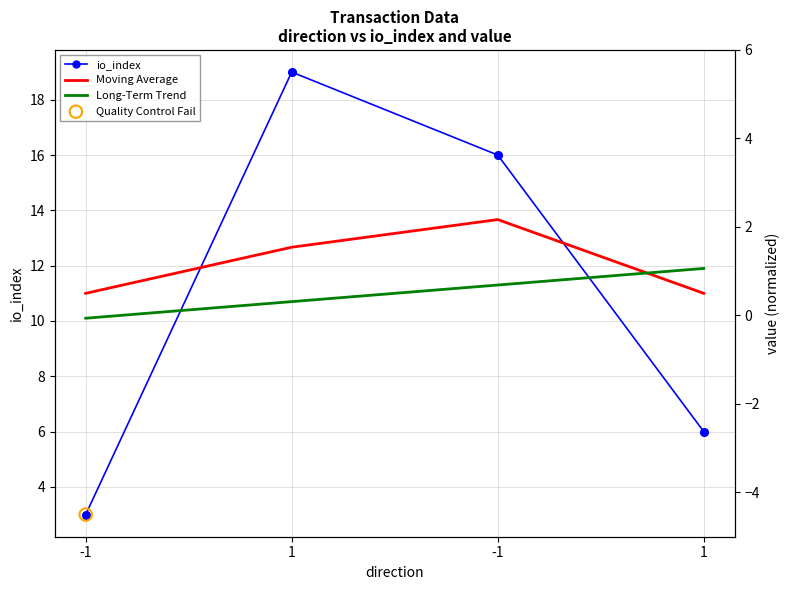

Is the value of Long-Term Trend at 1 greater than the value of Moving Average at 1?

No